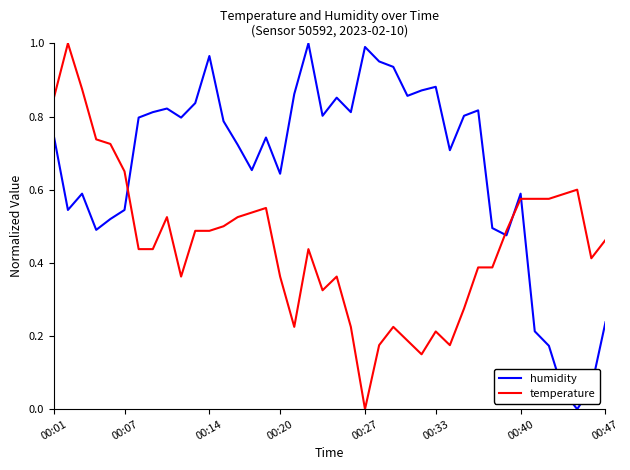

Which series ends up on top after the final intersection of humidity and temperature?

temperature